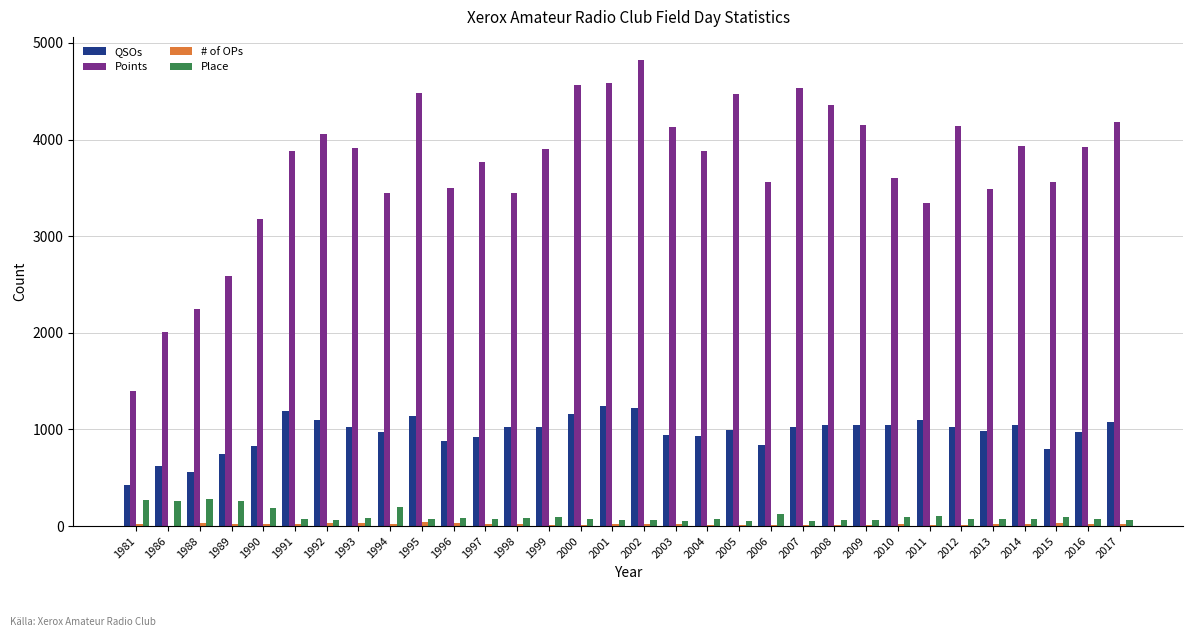

The value of Points at 1995 is 1470. True or false?

False